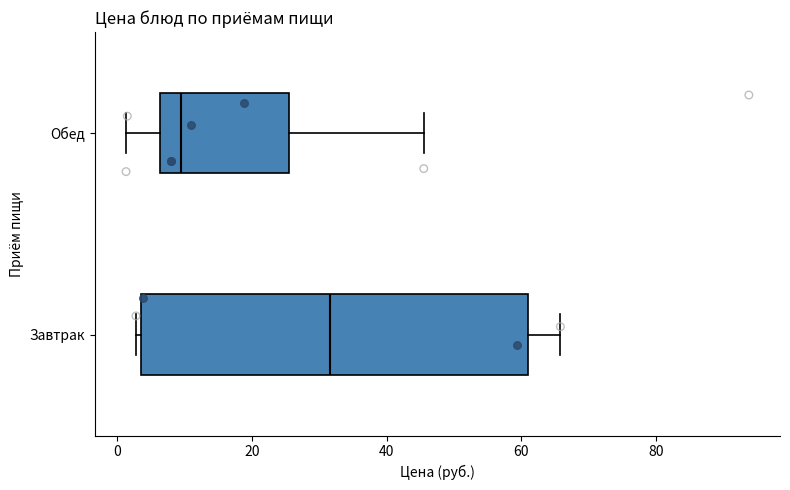

Which box is the widest, from its left edge to its right edge?

Завтрак